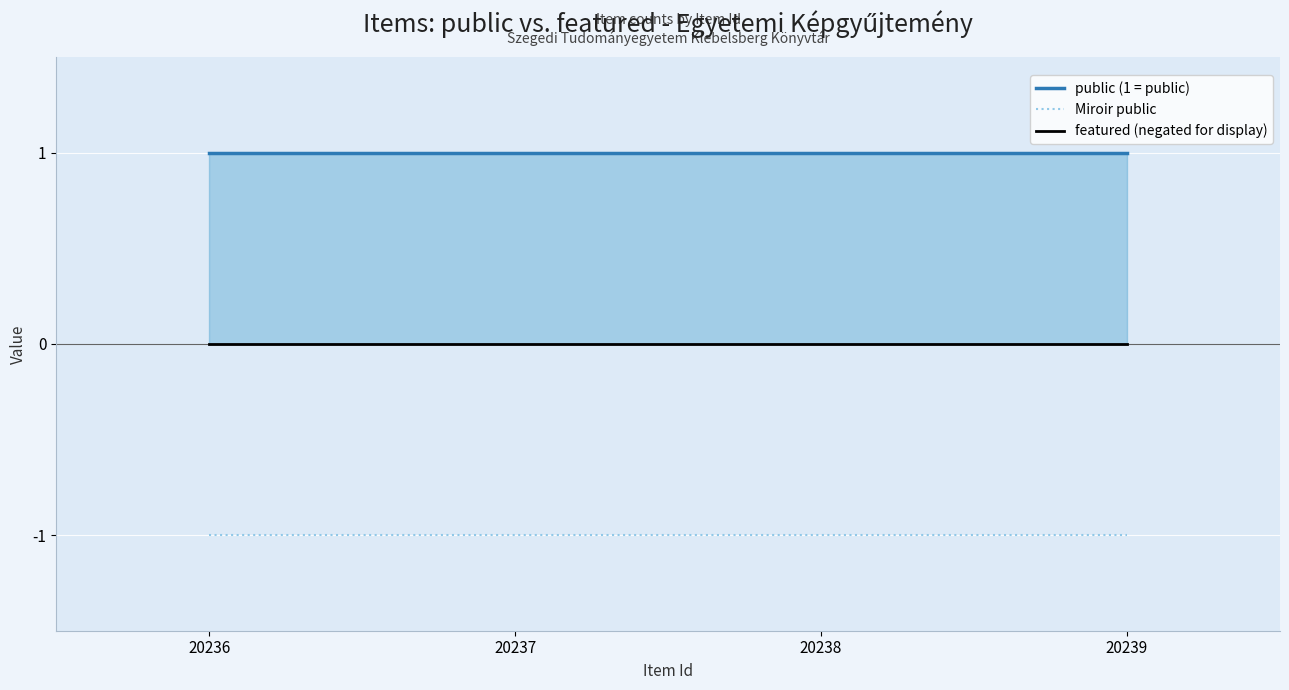

The public (1 = public) series shows 1 at 20238. True or false?

True